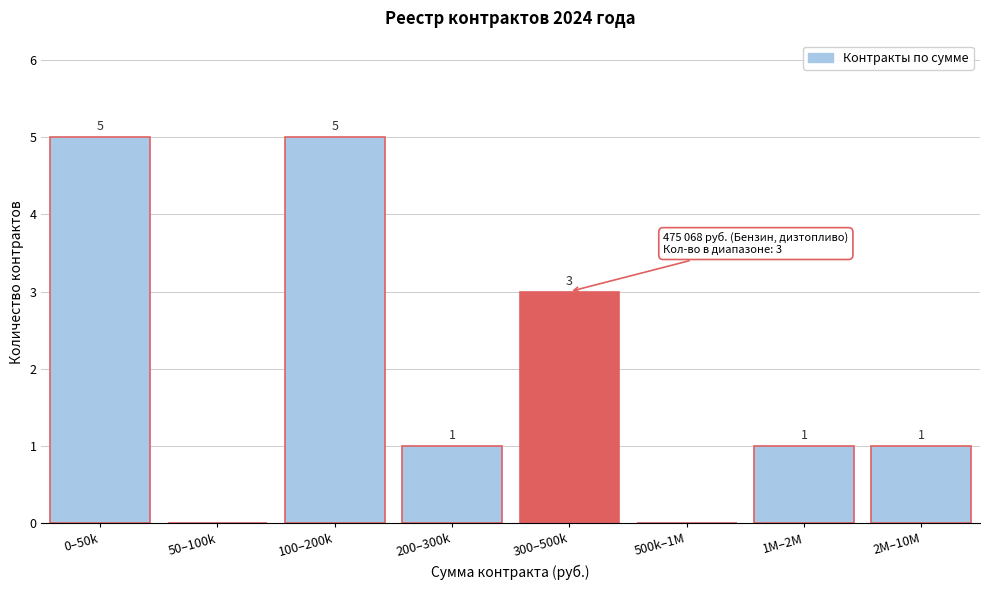

Reading left to right, transcribe all the data shown in this chart.

0–50k=5	50–100k=0	100–200k=5	200–300k=1	300–500k=3	500k–1M=0	1M–2M=1	2M–10M=1